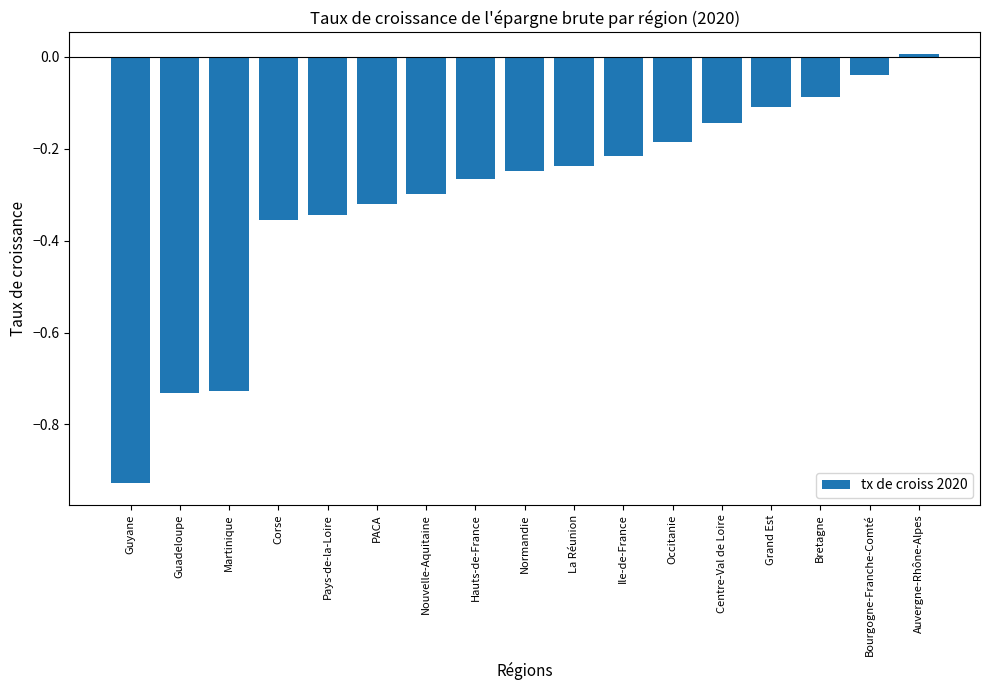

What is the sum of all values?

-5.2